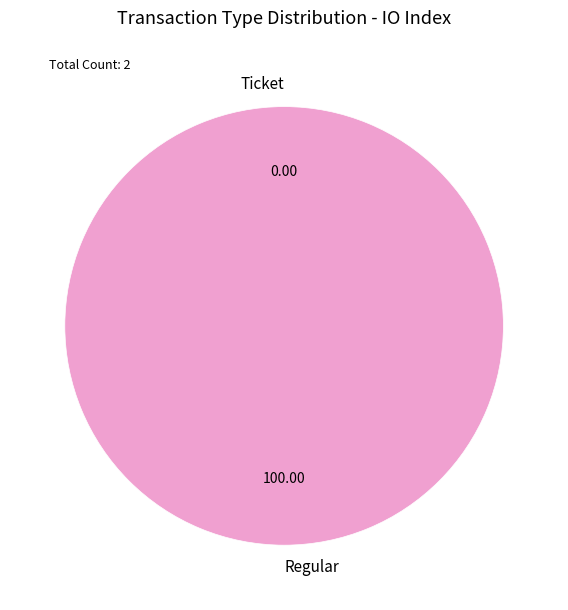

True or false: Ticket accounts for 6% of the total.

False